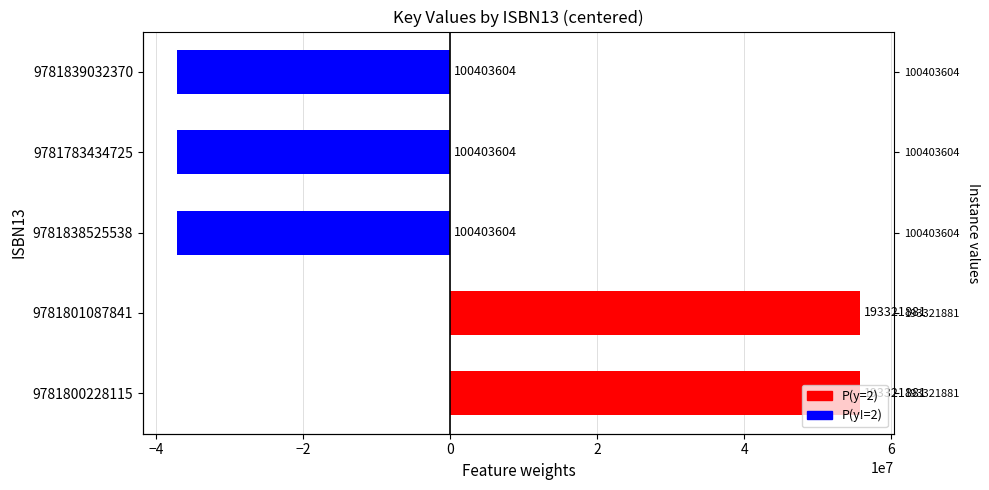

Reading left to right, transcribe all the data shown in this chart.

9781800228115=55750966.2	9781801087841=55750966.2	9781838525538=-37167310.8	9781783434725=-37167310.8	9781839032370=-37167310.8